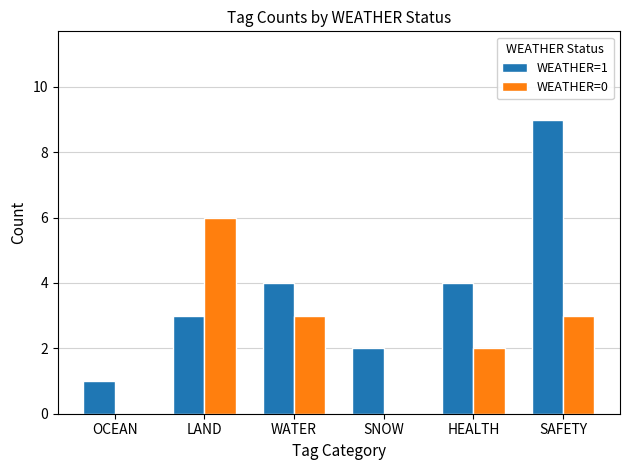

Which category has the highest value in the WEATHER=1 series?

SAFETY